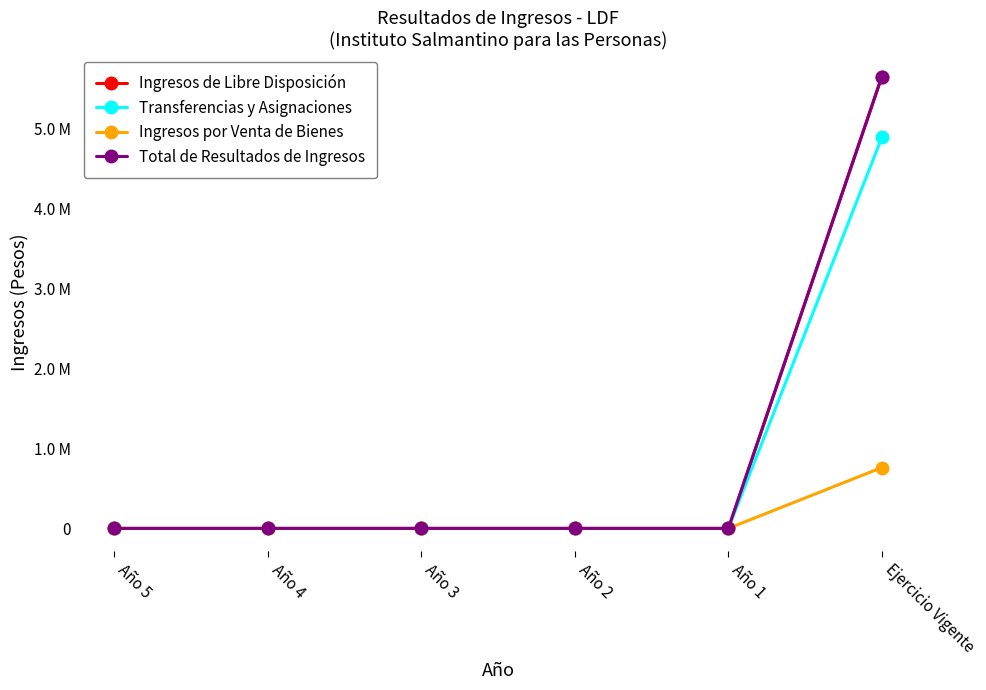

Does the chart have visible grid lines?

No